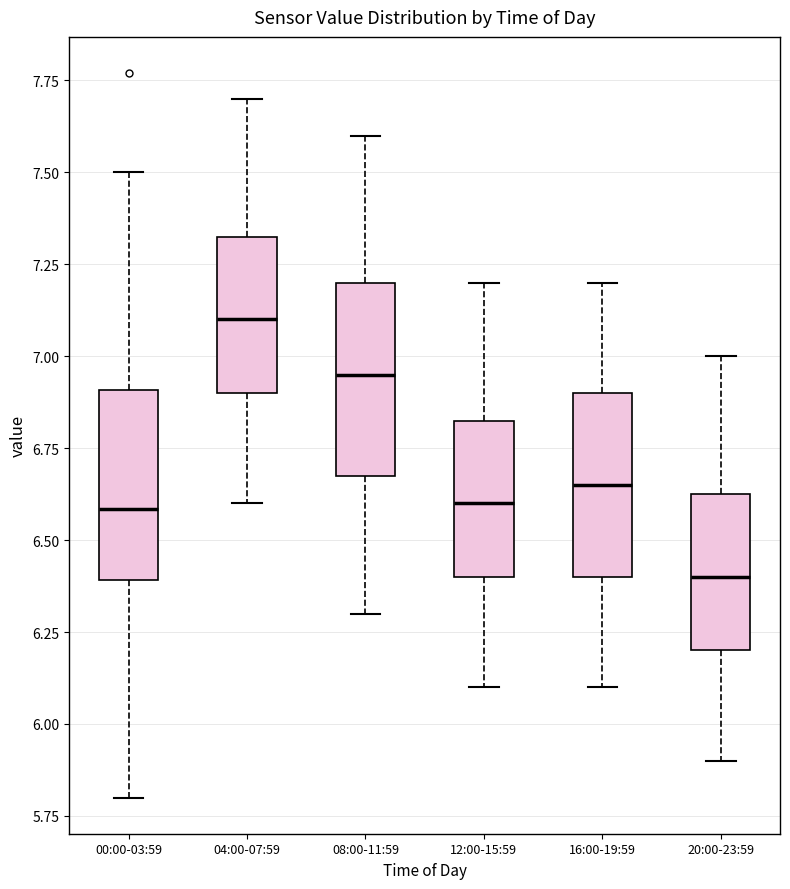

Which box has the lowest median line?

20:00-23:59